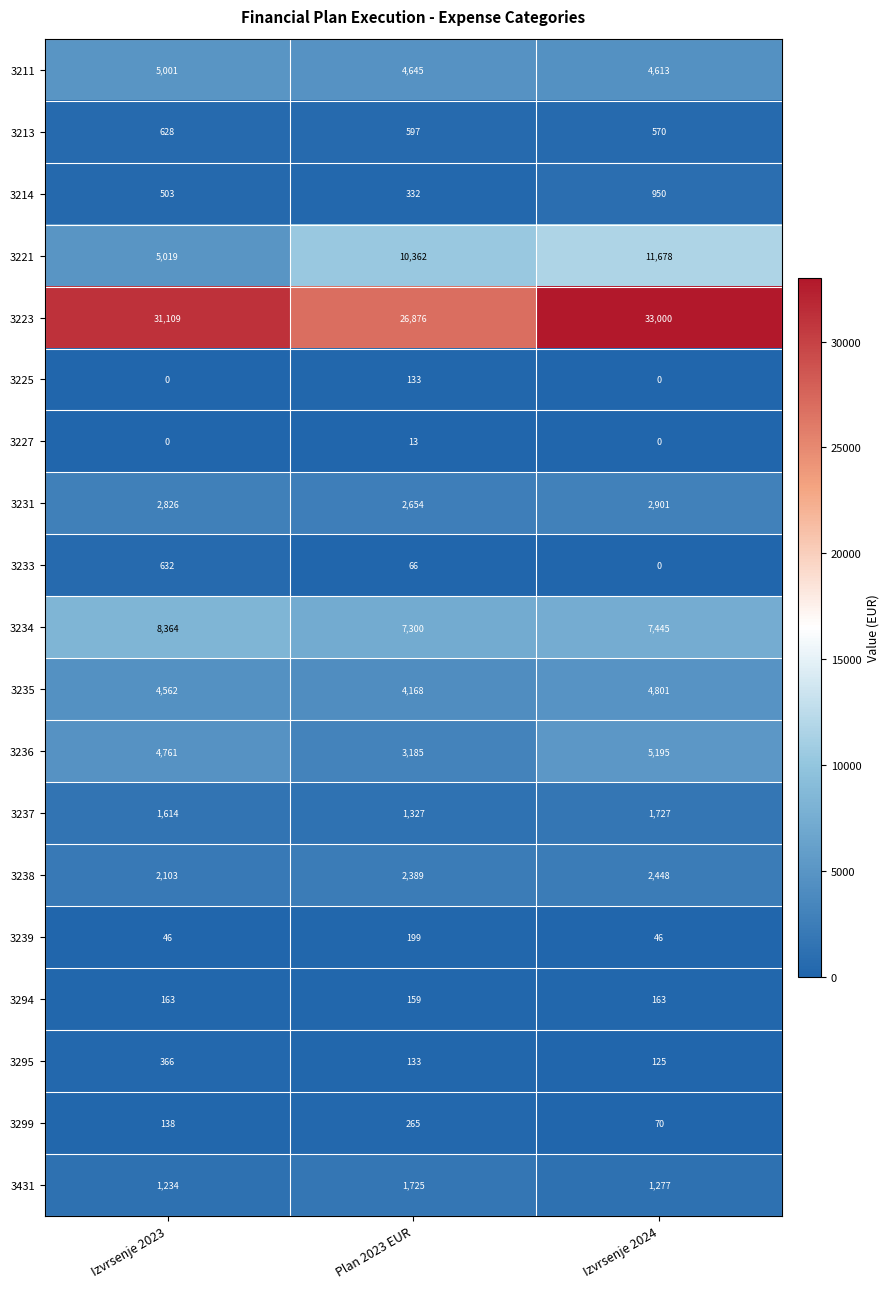

At which category does the chart reach its peak across all series?

Izvrsenje 2024